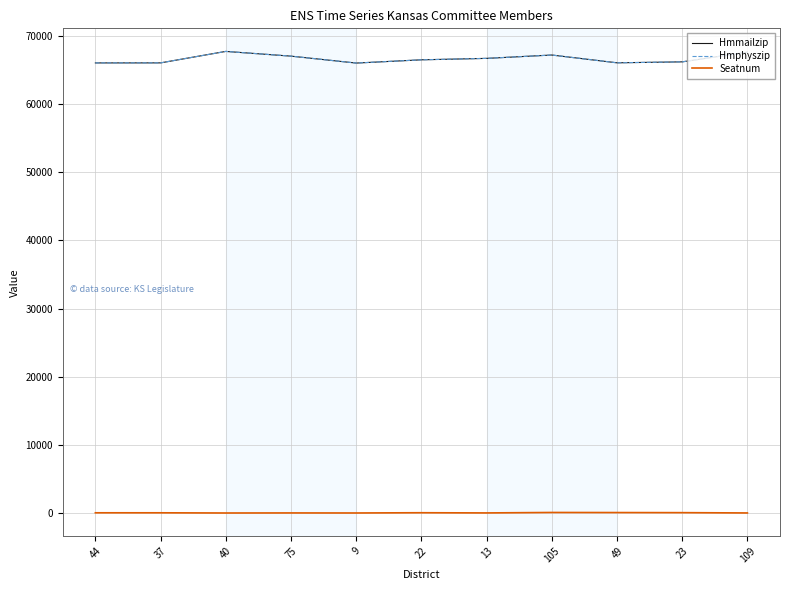

The value of Hmmailzip at 44 is 17625. True or false?

False